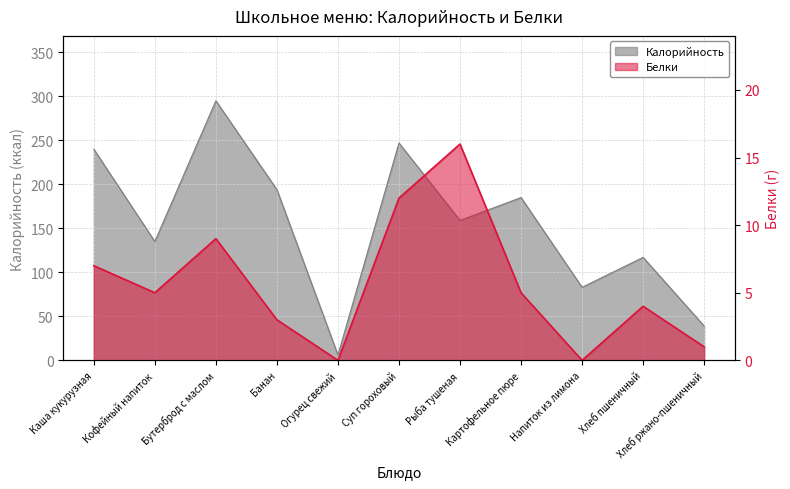

True or false: Белки and Калорийность cross at least once.

False